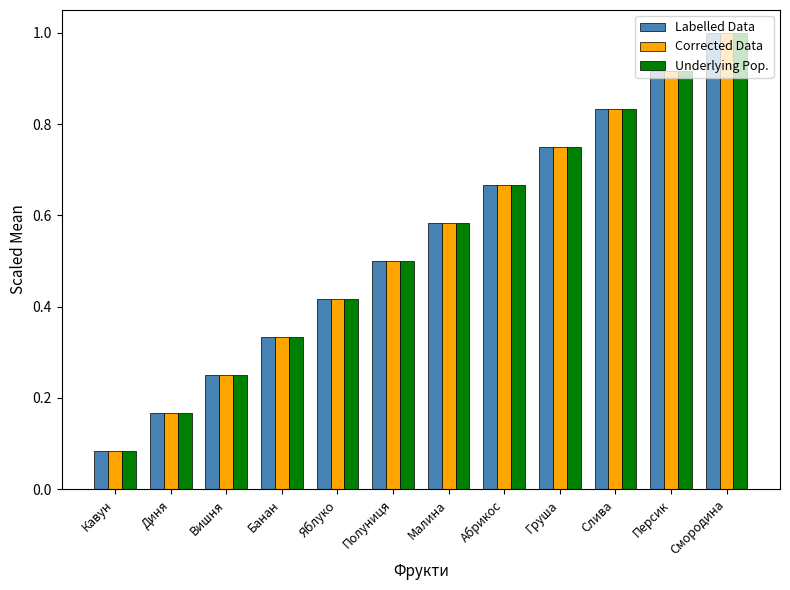

What is the sum of all Labelled Data values?

6.5